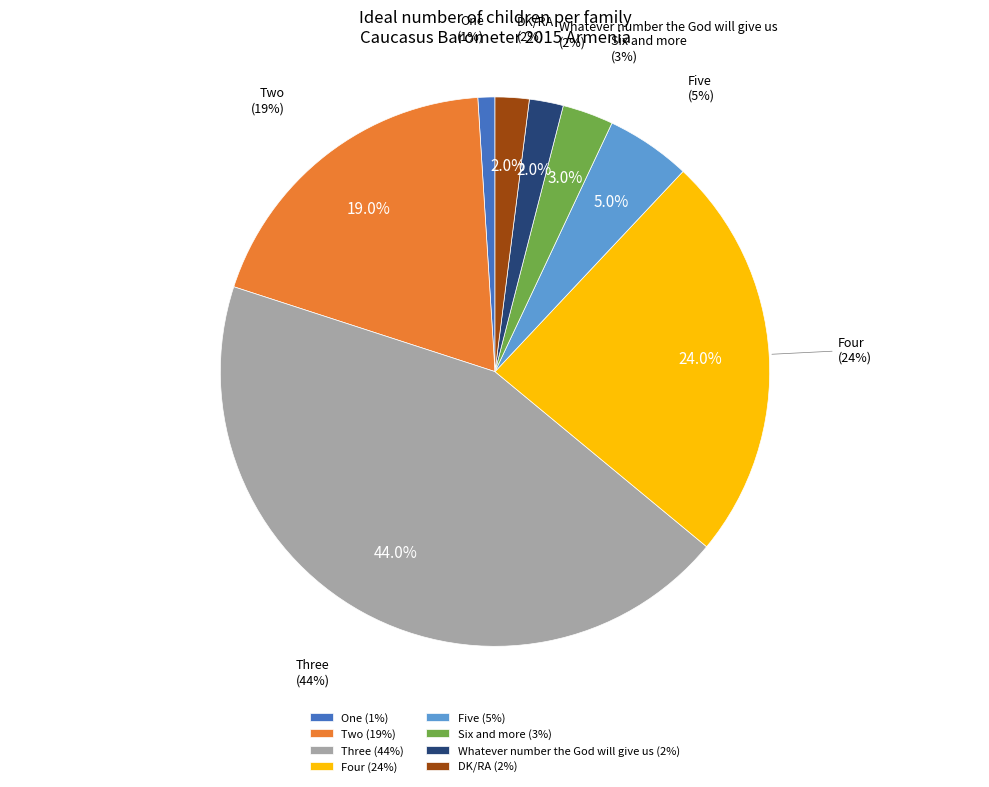

To the nearest percent, what is the difference between the Whatever number the God will give us and Three slice percentages?

42%